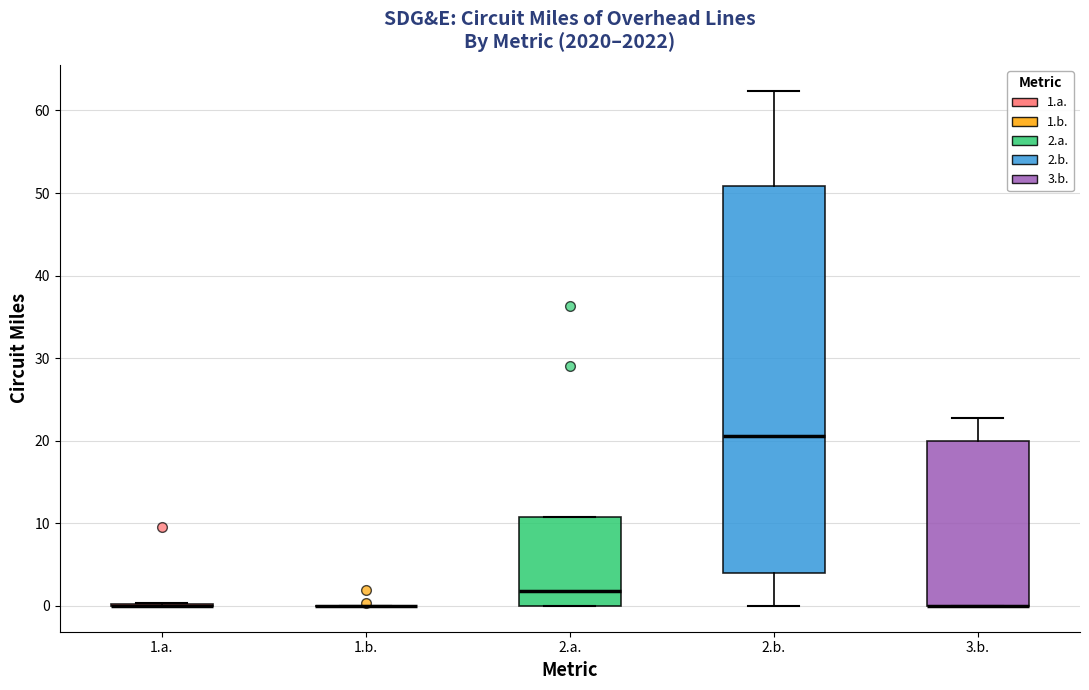

Reading left to right, transcribe this box plot: for each box, give where its median line is, the range the box spans, and where its two whiskers end, as read against the y-axis. The values are not printed on the chart, so give them approximately, as read against the axis.

1.a.: box collapsed to a line at 0, whiskers 0 to 0
1.b.: box collapsed to a line at 0, whiskers 0 to 0
2.a.: median 2, box 0 to 11, whiskers 0 to 11
2.b.: median 21, box 4 to 51, whiskers 0 to 62
3.b.: median 0 (drawn on the box's lower edge), box 0 to 20, whiskers 0 to 23